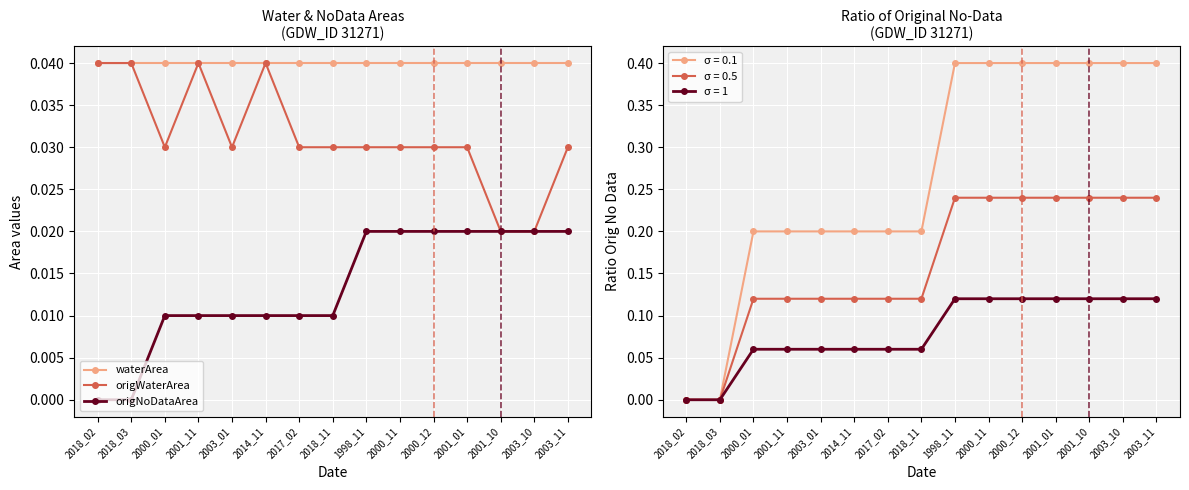

List the series in order of their overall mean, highest first.

waterArea, origWaterArea, origNoDataArea